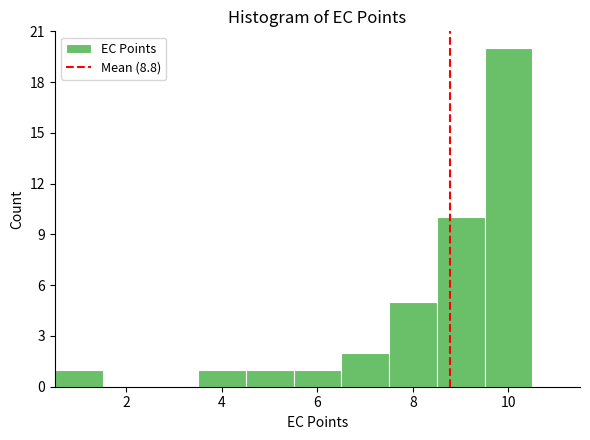

What is the height of the bar covering 8.5 to 9.5 on the x-axis? Neither the bar edges nor the heights are printed on the chart, so give them approximately, as read against the axes.

10